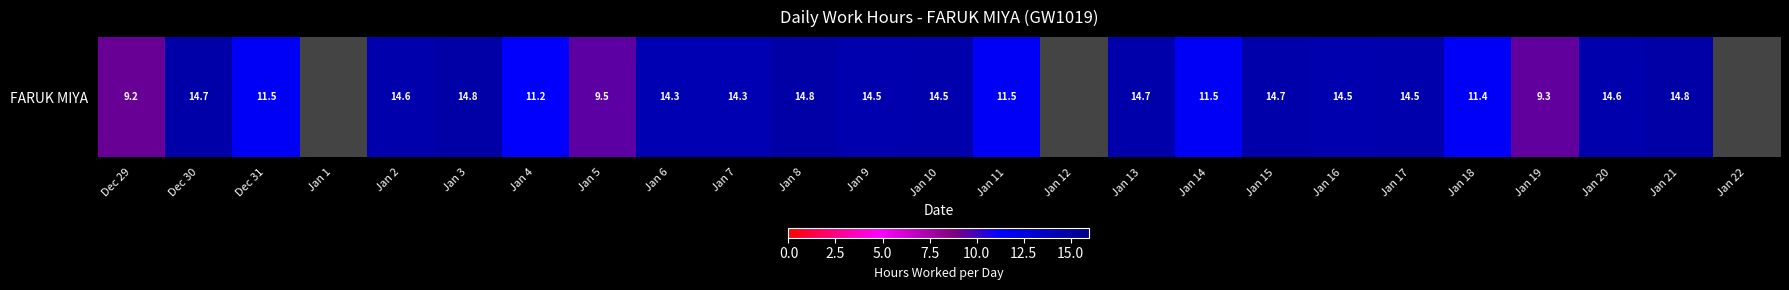

What is the change in value from Jan 5 to Jan 8?

+5.3